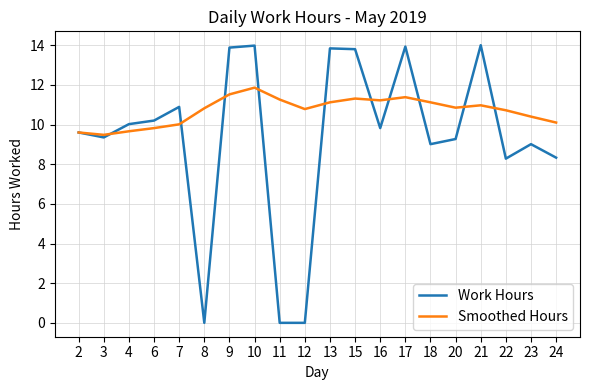

What is the maximum value shown in the chart?

14.0